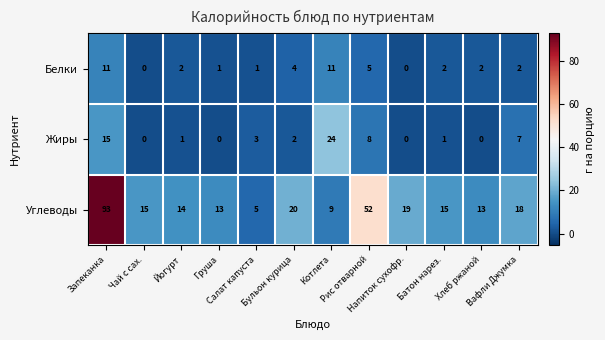

What is the difference between the maximum and minimum values in the Жиры series?

24